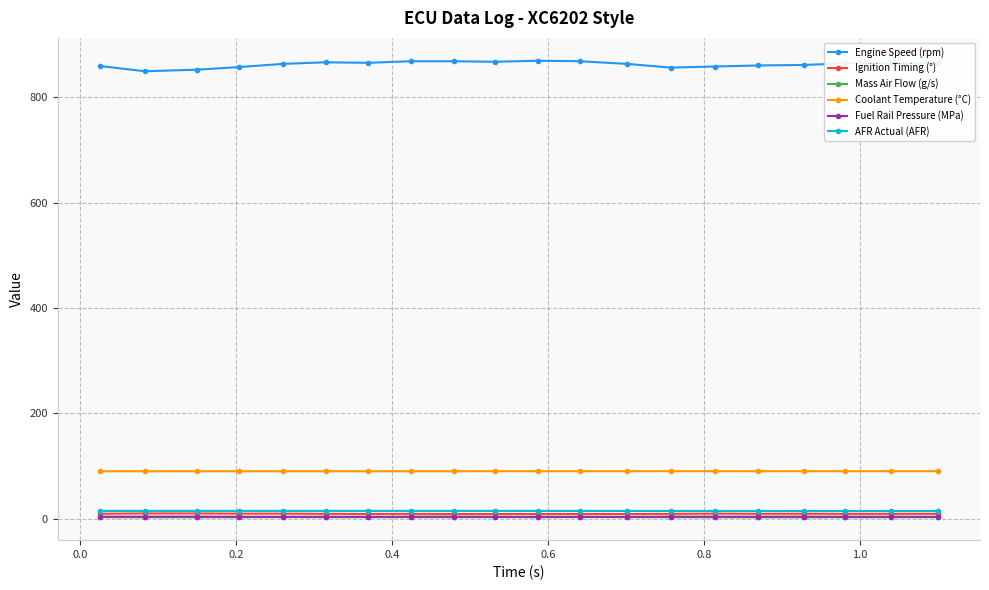

True or false: Engine Speed (rpm) has more than 1 interior local peaks.

True